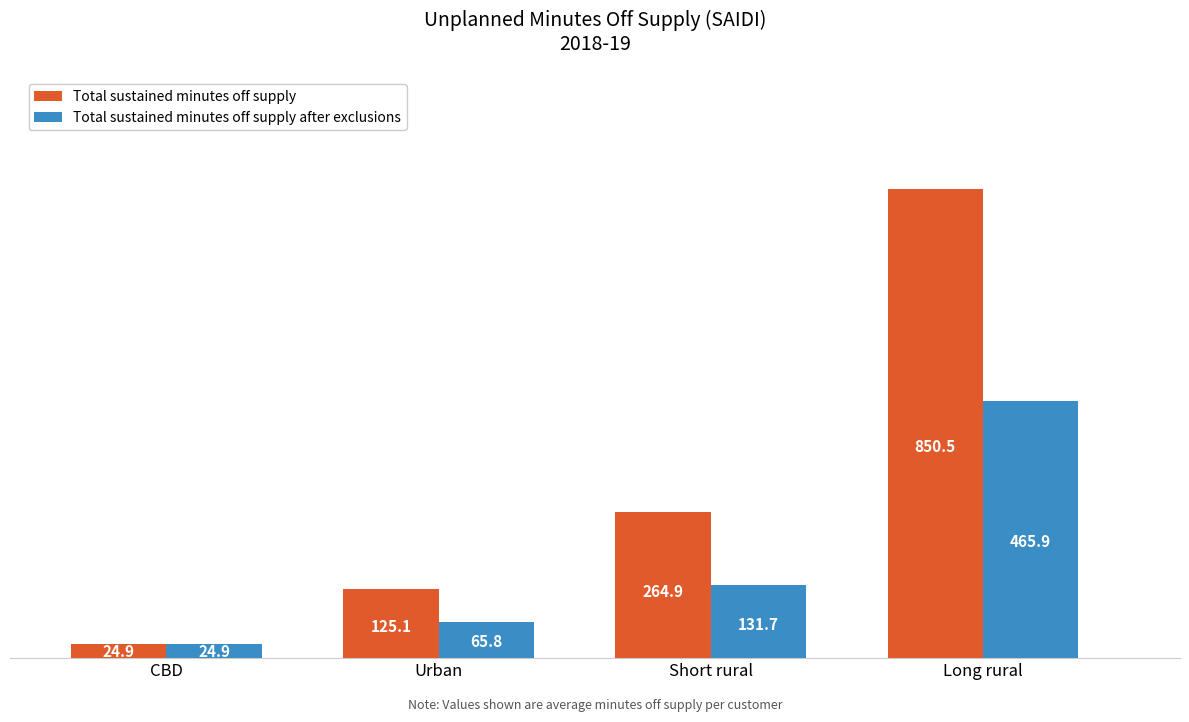

What value does the Total sustained minutes off supply after exclusions series have at CBD?

24.9